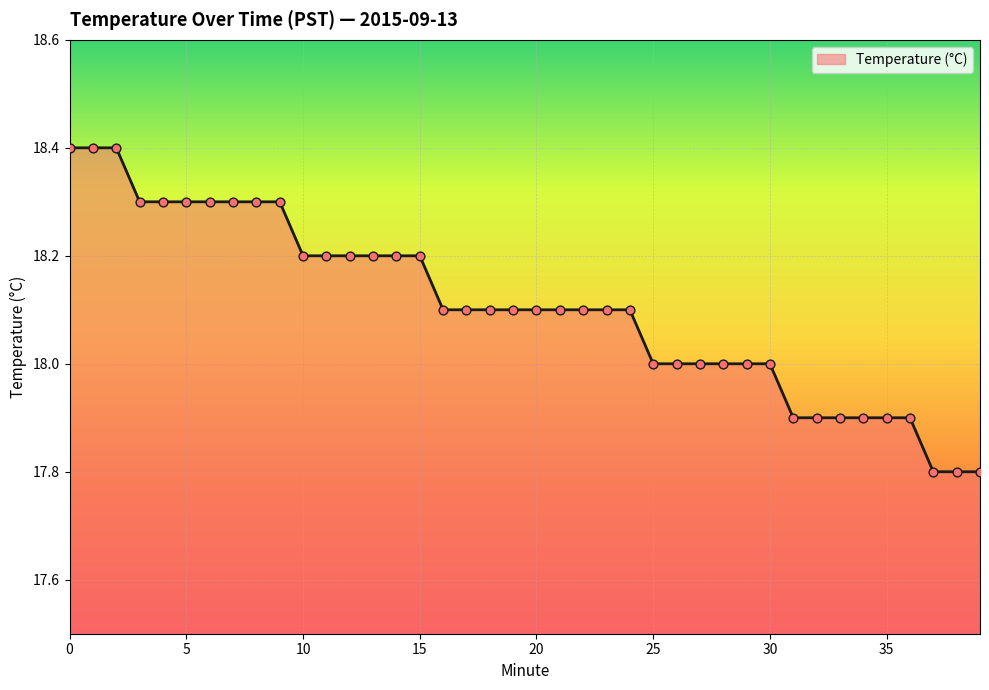

What is the greatest value displayed?

18.4